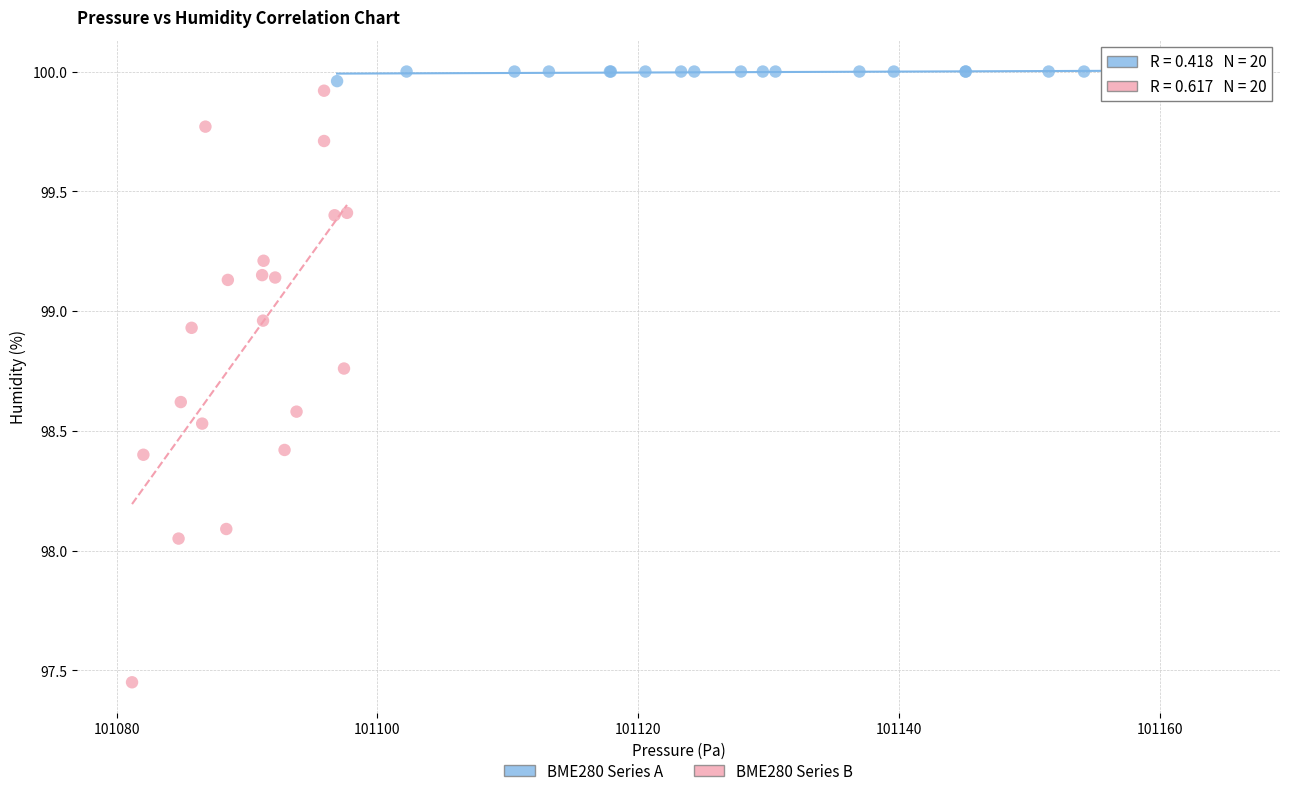

Which series has the largest Y range (max minus min)?

BME280 Series B